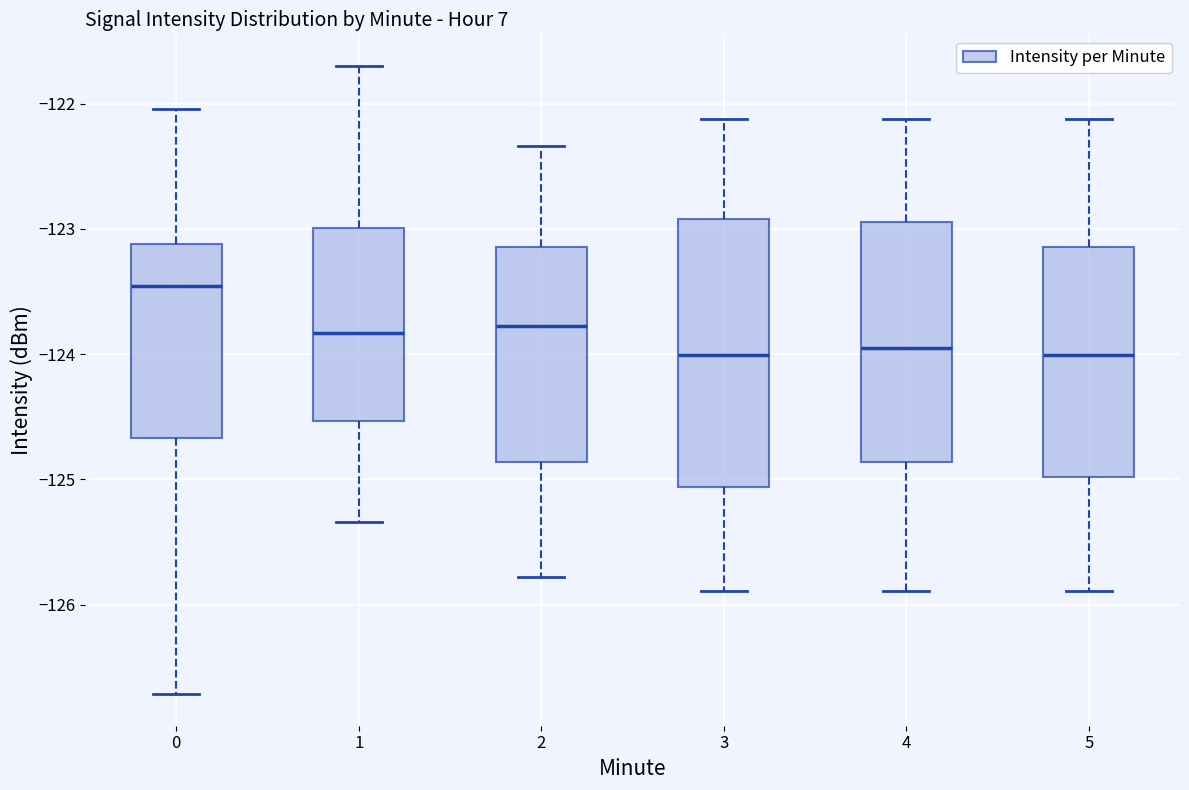

Where does the median line of the box at x = 0 sit on the y-axis? The values are not printed on the chart, so give them approximately, as read against the axis.

-123.5